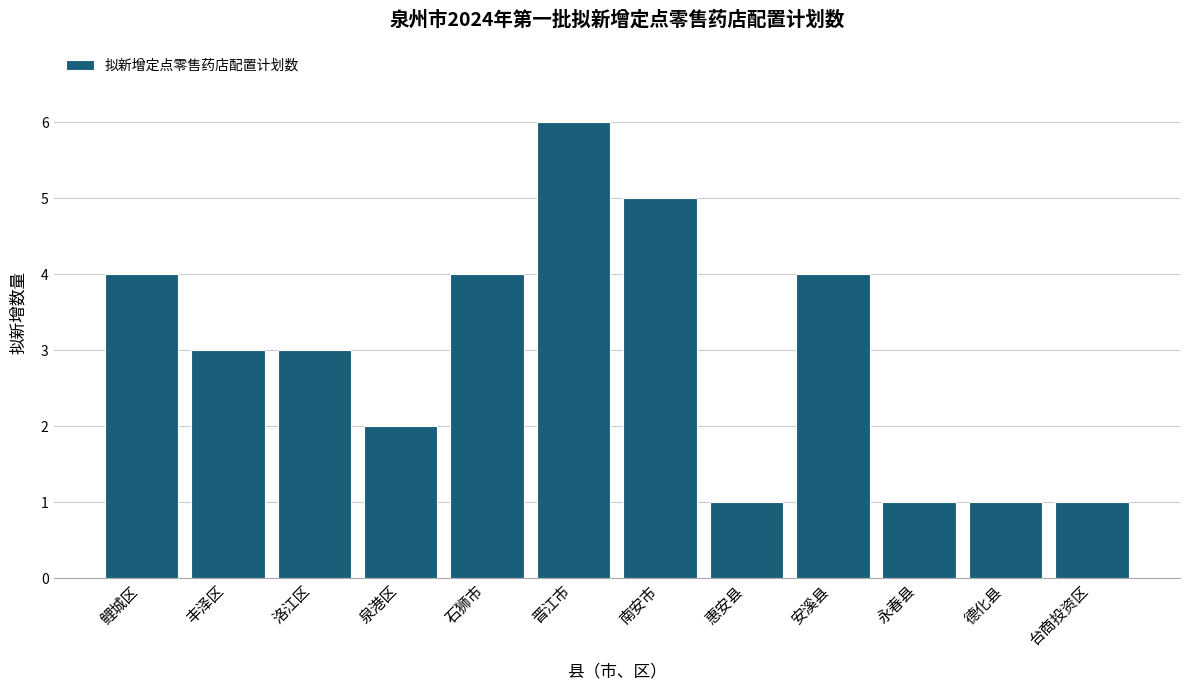

What is the value of the 9th bar from the left?

4